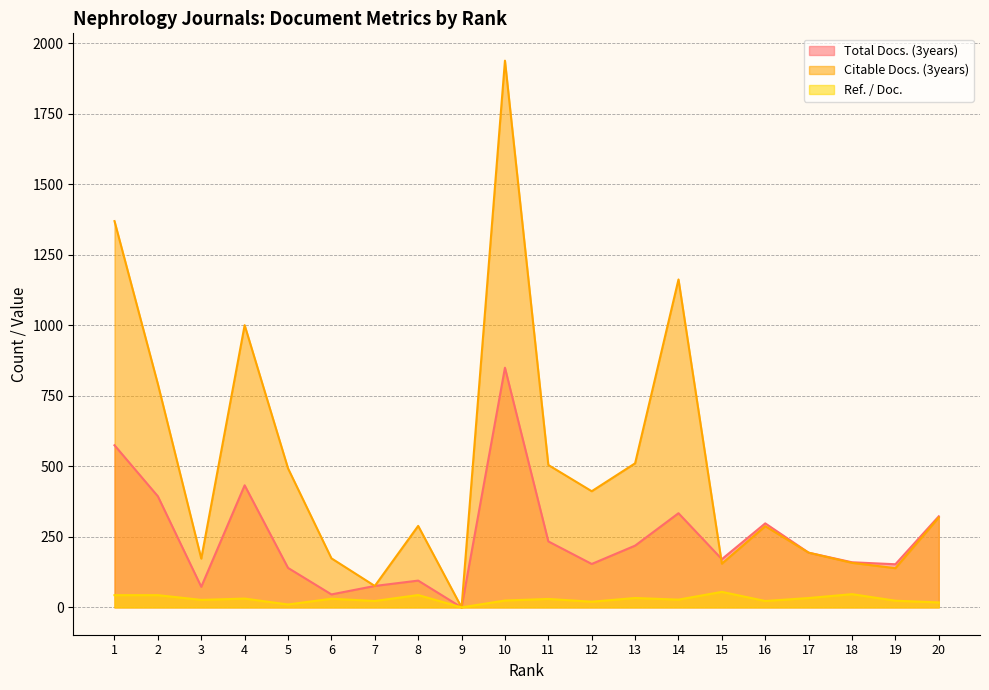

True or false: Total Docs. (3years) and Ref. / Doc. cross at least once.

False